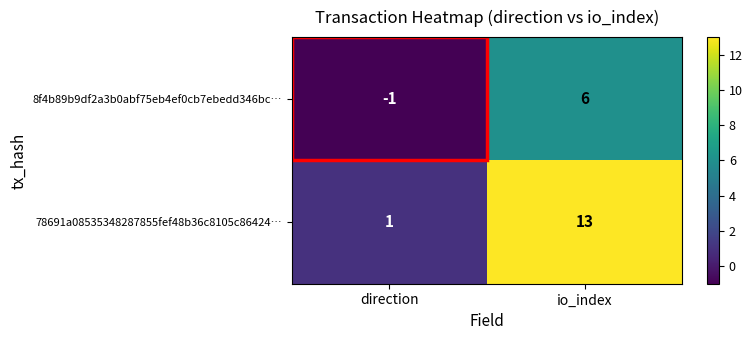

At which category is the sum across all series the highest?

io_index